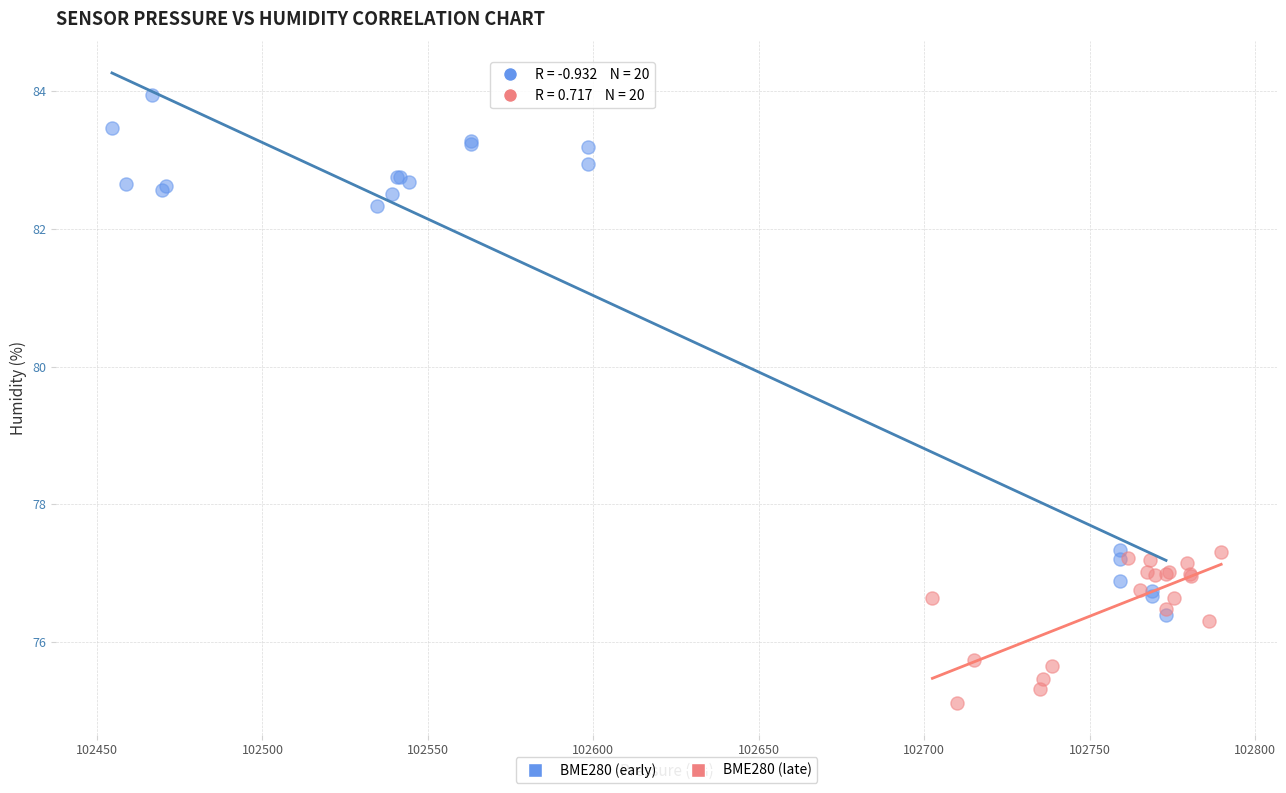

Which series contains the lowest Y value?

BME280 (late)